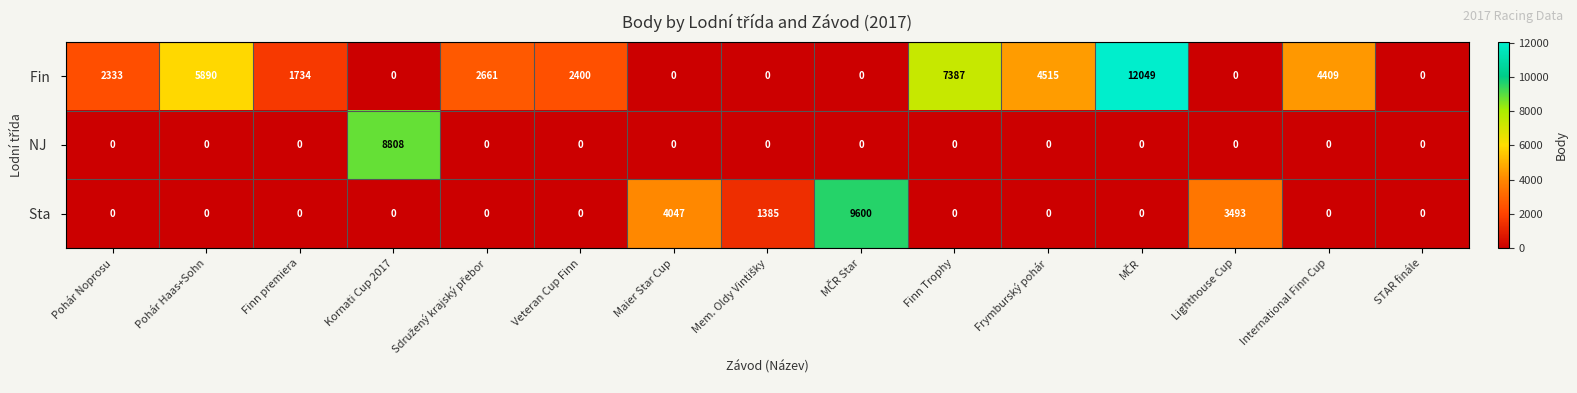

What is the total value across all series at Finn premiera?

1734